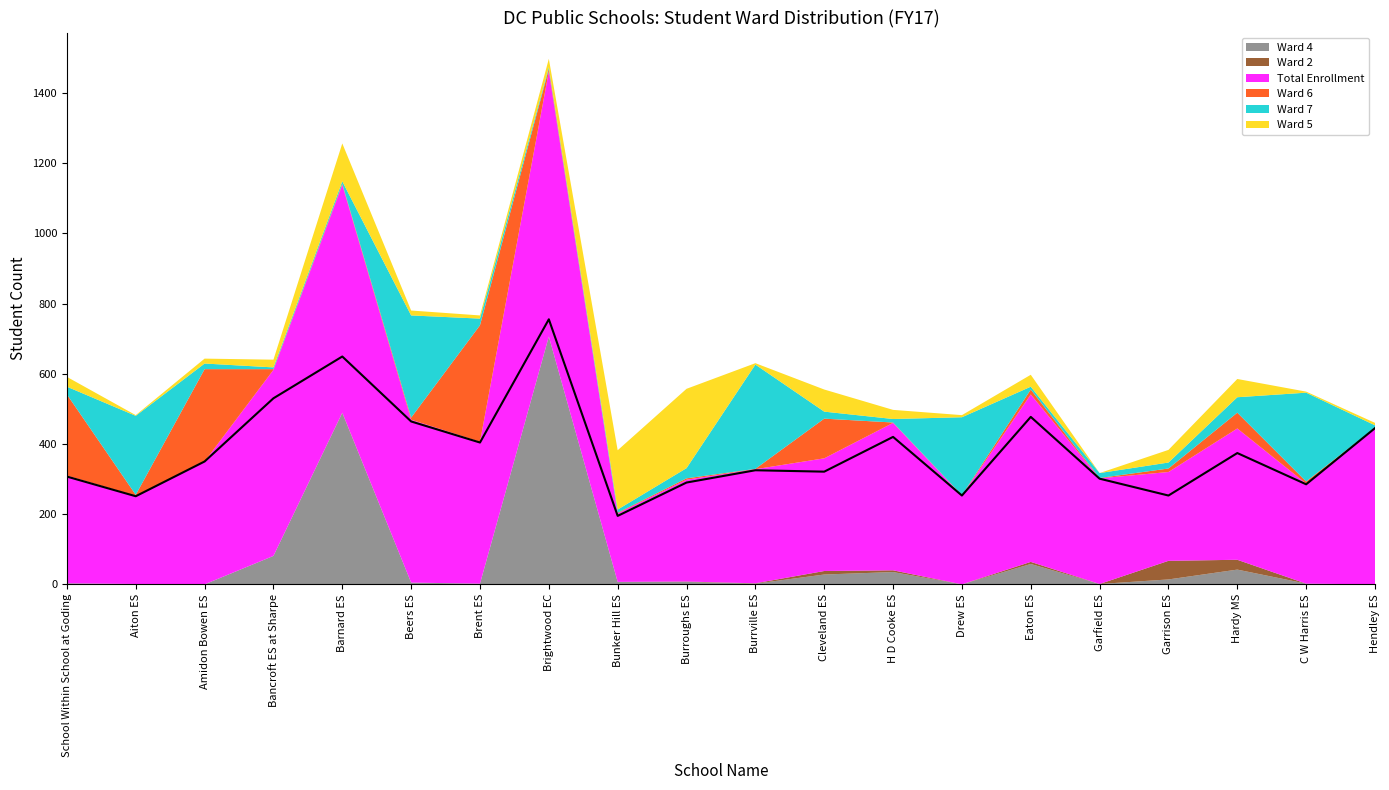

Count the number of categories in the chart.

20